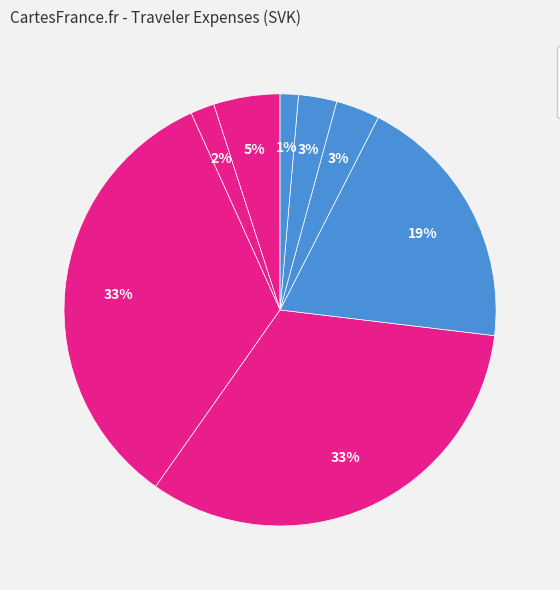

To the nearest percent, what is the average slice percentage?

12%